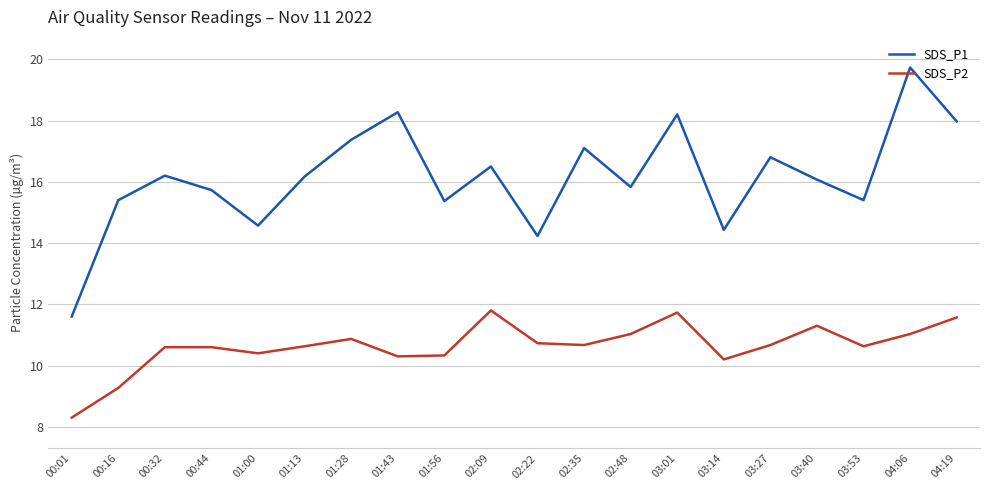

What is the maximum value shown in the chart?

19.7